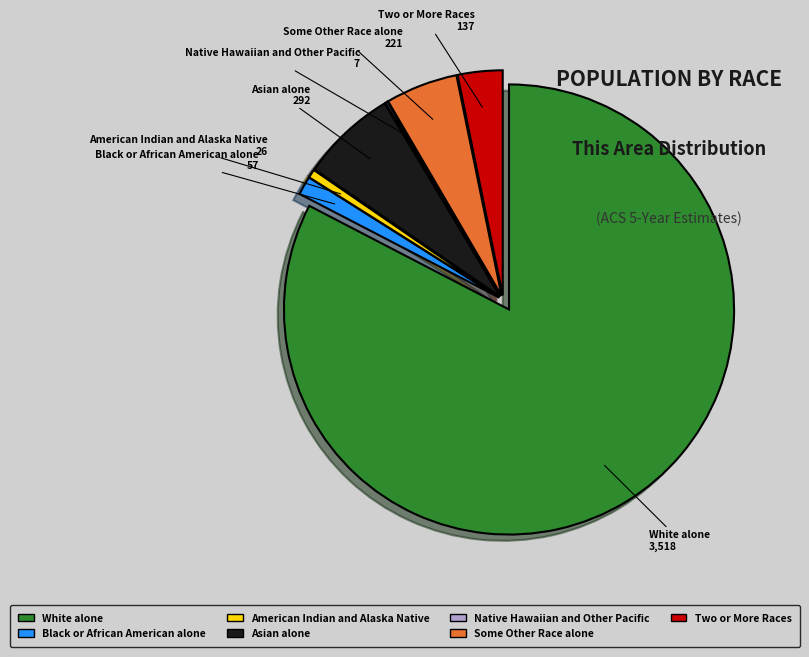

Which has a higher value, Some Other Race alone or Two or More Races?

Some Other Race alone